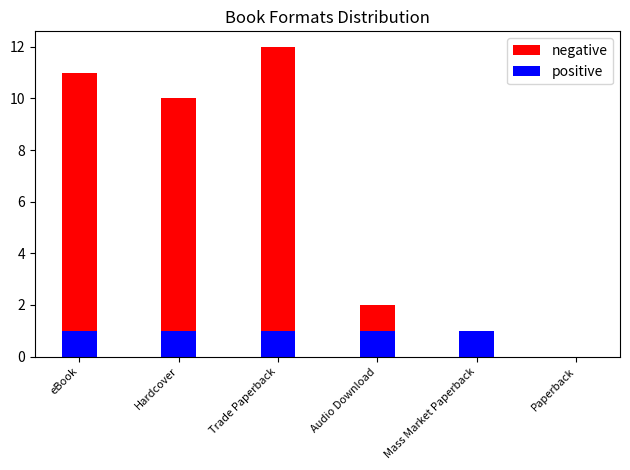

How many distinct data groups are displayed?

2